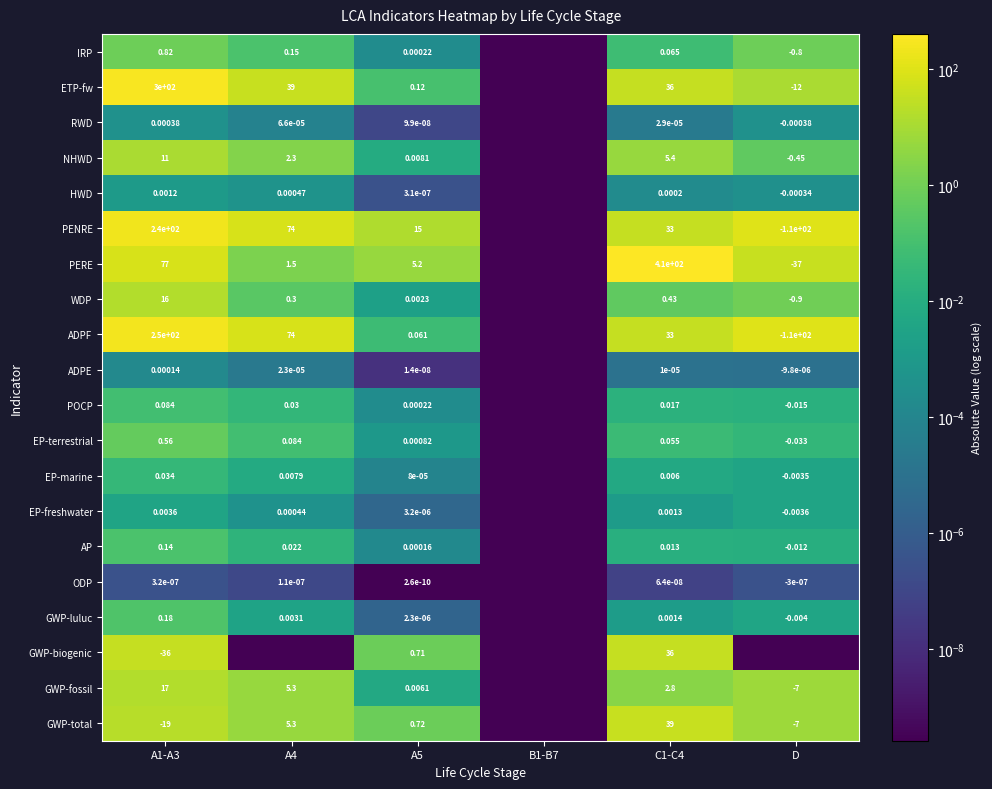

Which series changed the most between A1-A3 and C1-C4?

PERE